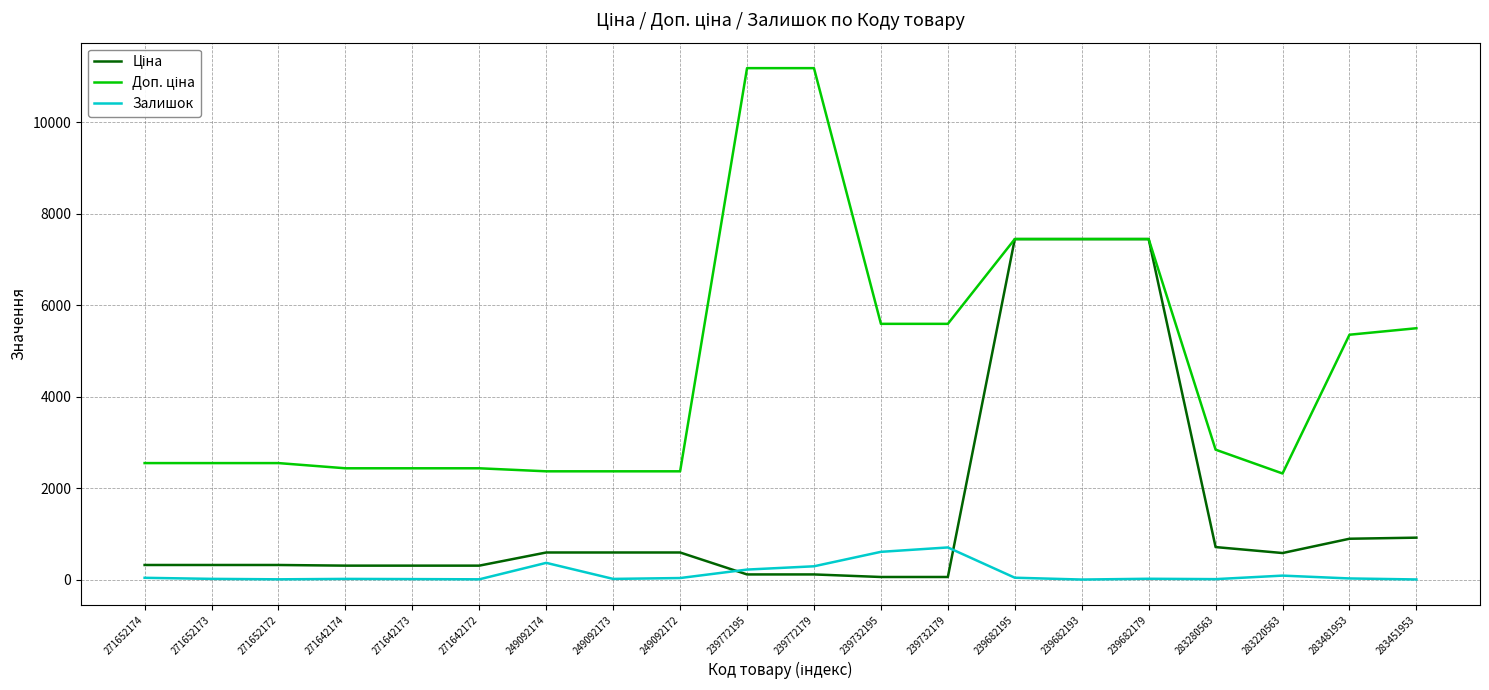

What is the difference between the highest and lowest values at 249092174?

2001.5